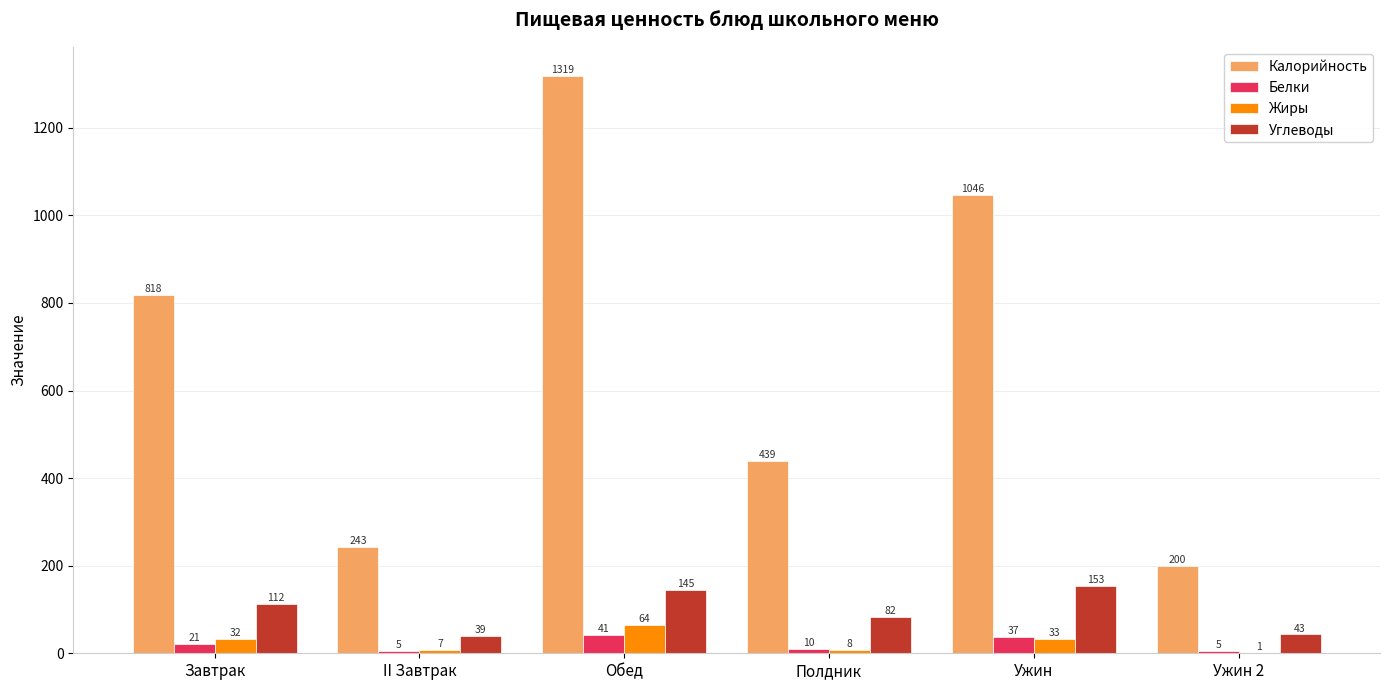

What is the total value across all series at Завтрак?

983